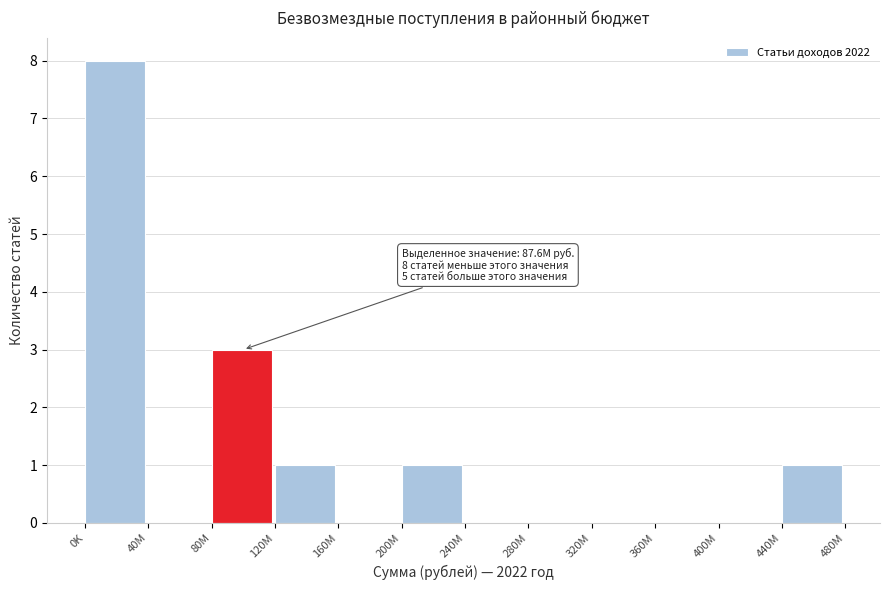

Reading left to right, what are all the values shown in this chart?

0K=8	40M=0	80M=3	120M=1	160M=0	200M=1	240M=0	280M=0	320M=0	360M=0	400M=0	440M=1